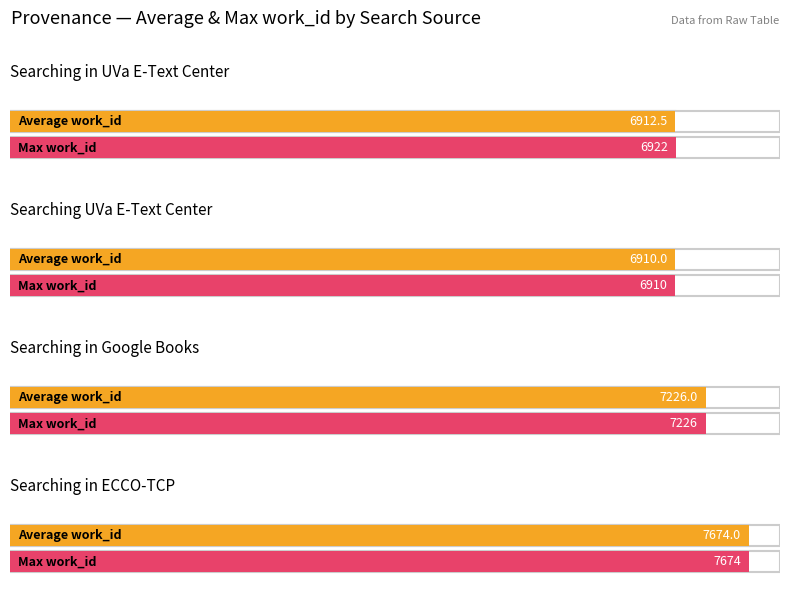

How many bars are there in each group?

2